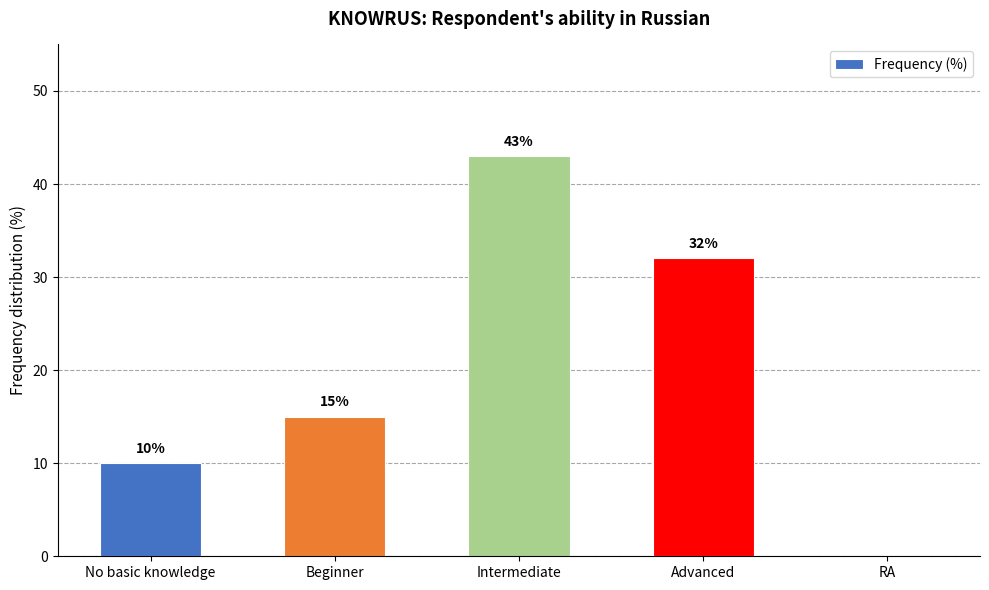

True or false: the data shows 5 at No basic knowledge.

False